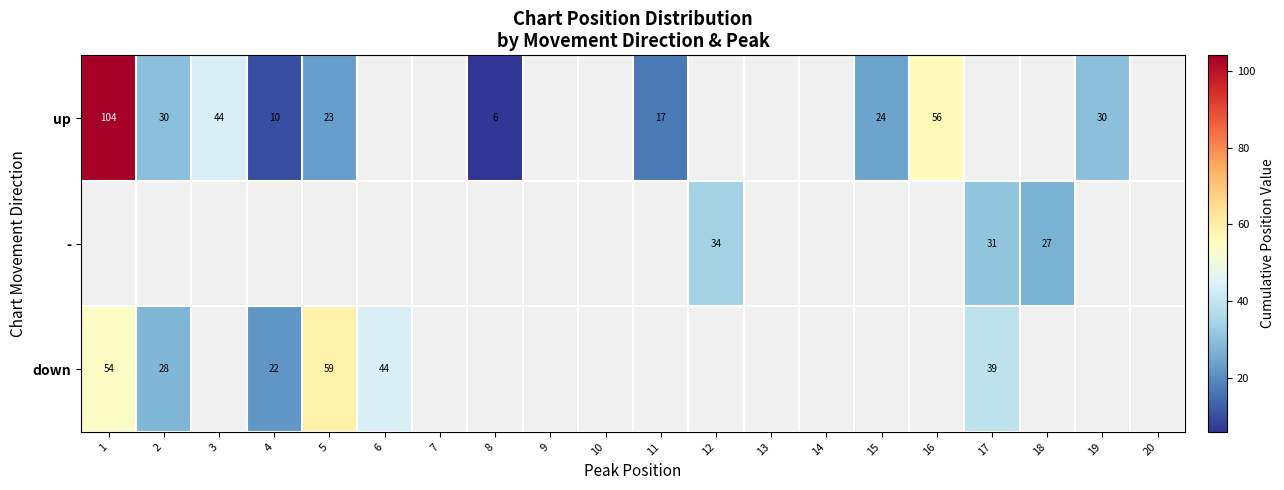

True or false: up has a value of 30 at 19.

True